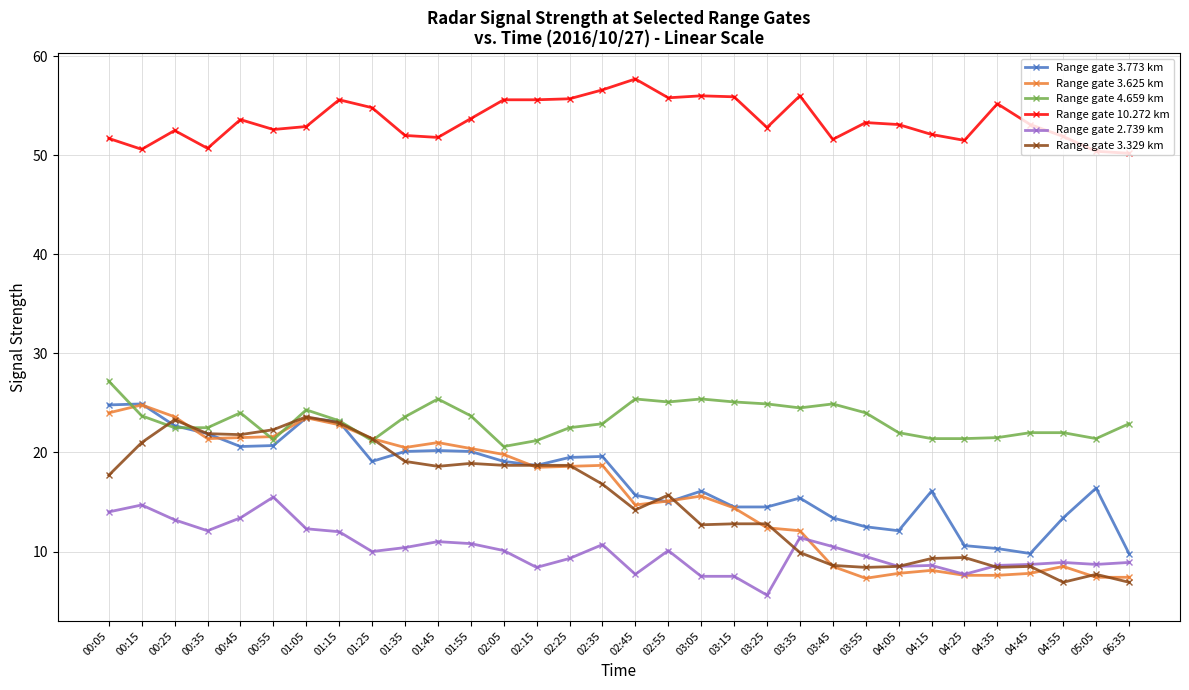

At which category does Range gate 10.272 km reach its first local peak?

00:25